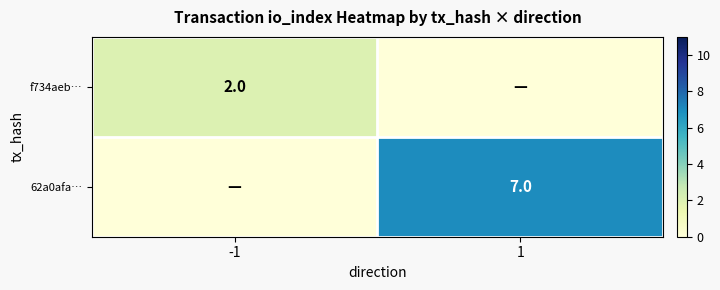

The 62a0afa… series shows 5 at 1. True or false?

False